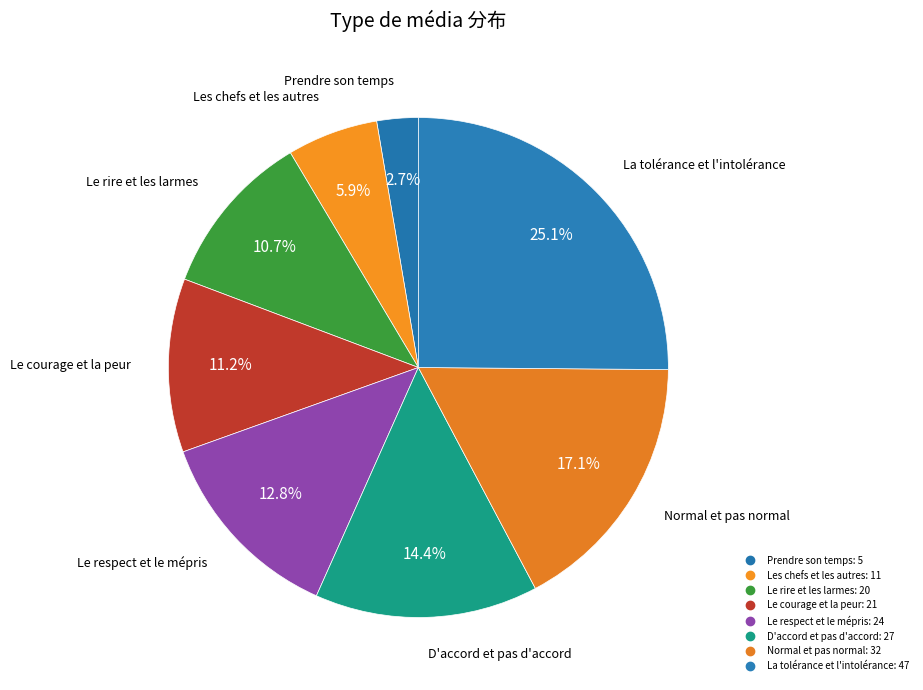

To the nearest percent, what is the difference between the largest and smallest slice percentages?

22%